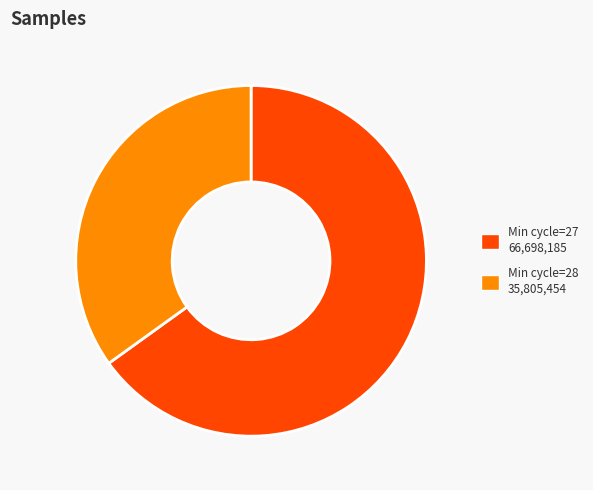

True or false: Min cycle=27 66,698,185 accounts for 65% of the total.

True